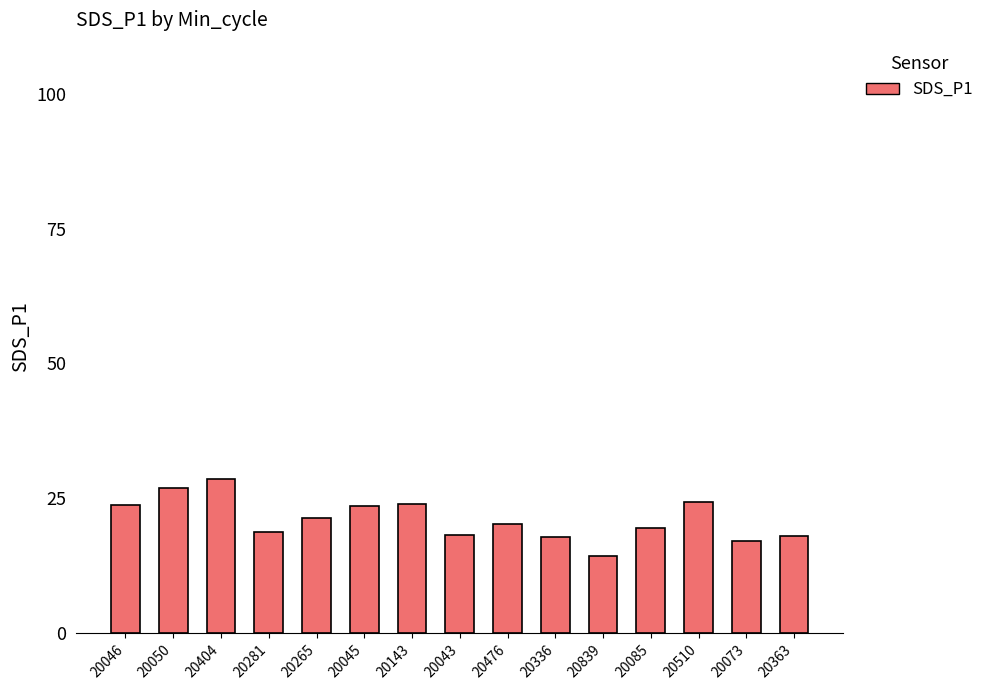

Read the value at 20265.

21.3